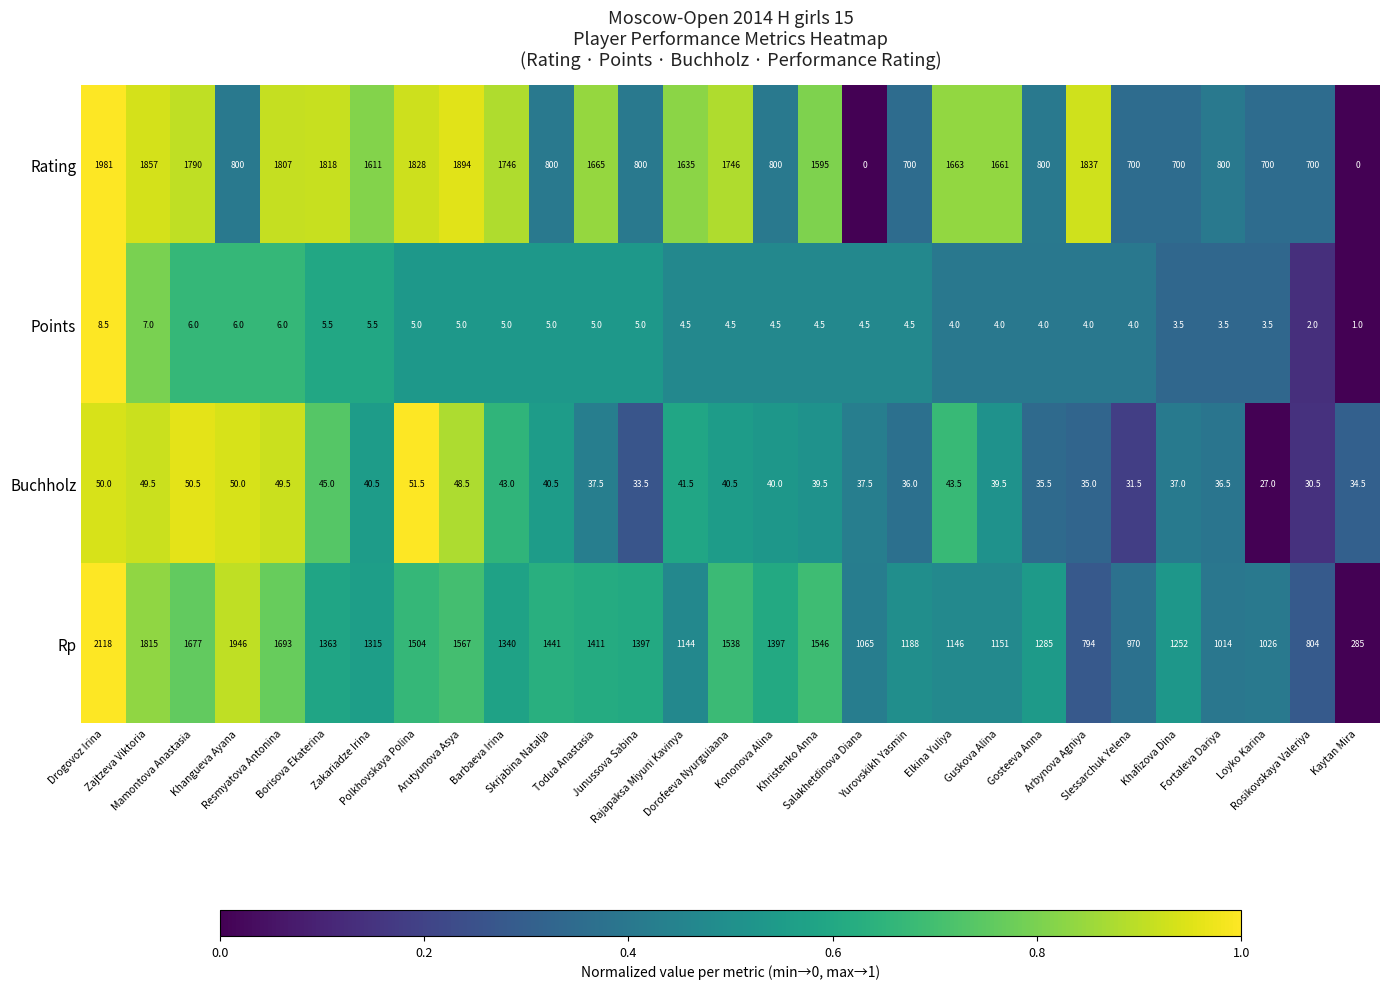

What is the difference between the maximum and minimum values in the Rp series?

1833.0